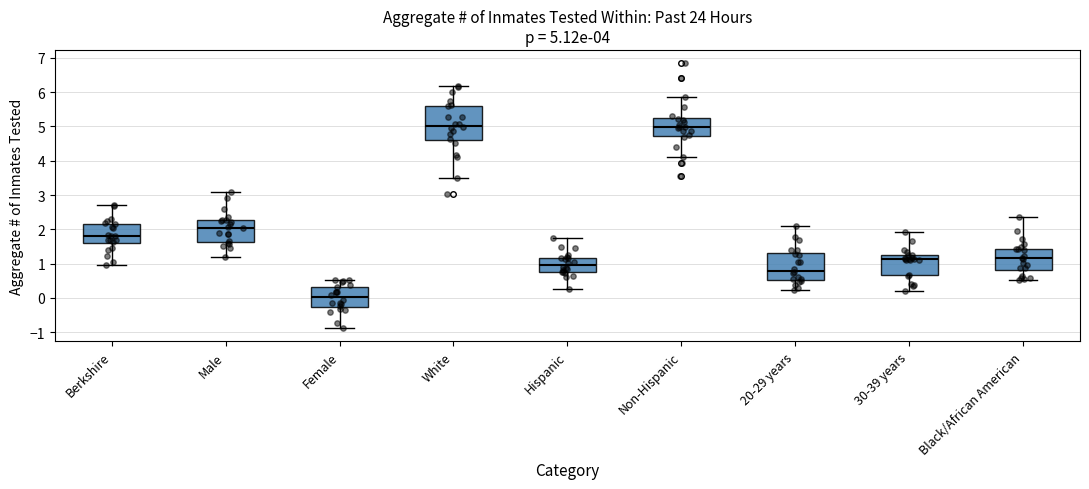

Which box is the tallest, from its lower edge to its upper edge?

White